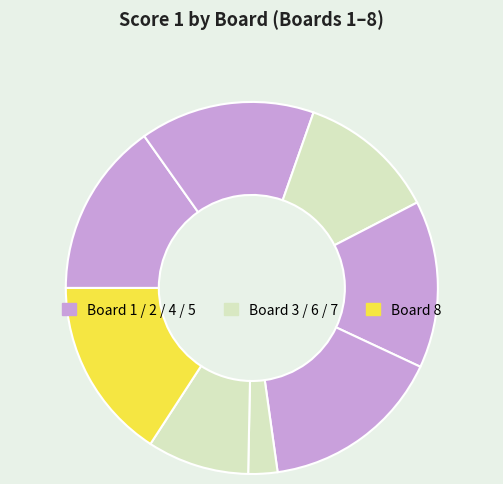

Which slice is the smallest?

Board 6